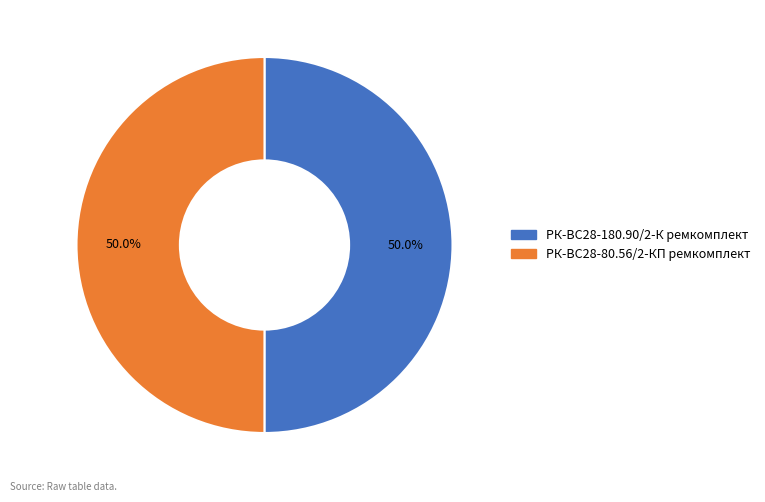

What is the total percentage of РК-ВС28-80.56/2-КП ремкомплект and РК-ВС28-180.90/2-К ремкомплект?

100.0%